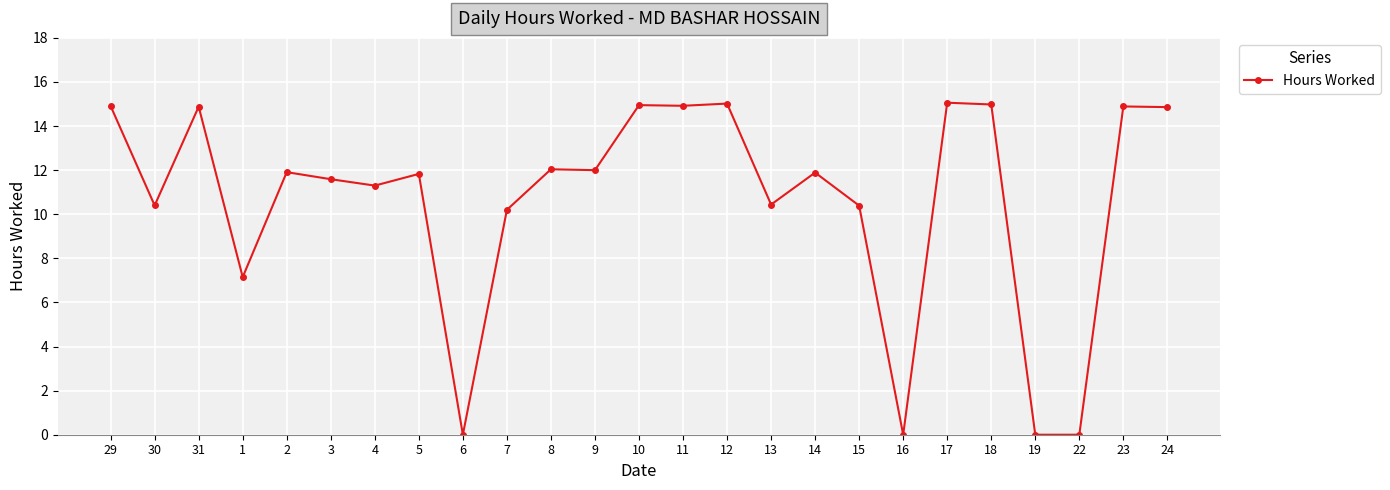

What is the sum of all values?

265.6